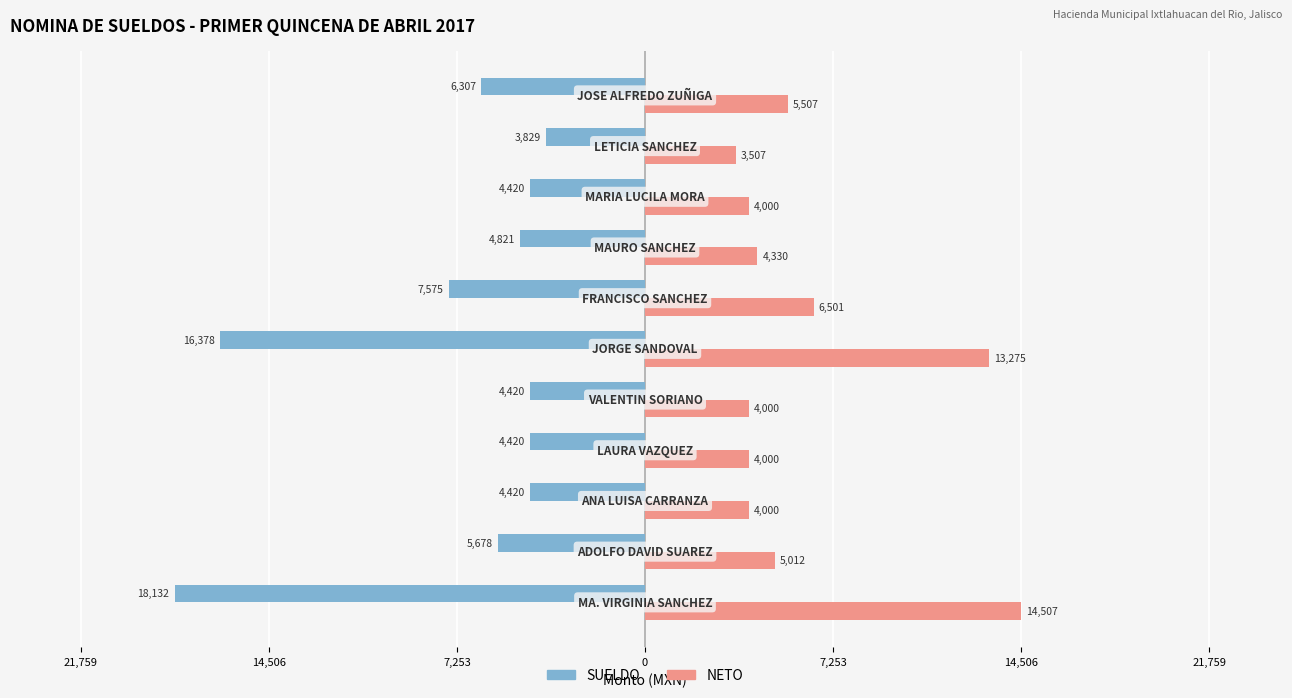

What are all the series names shown in the legend?

SUELDO, NETO